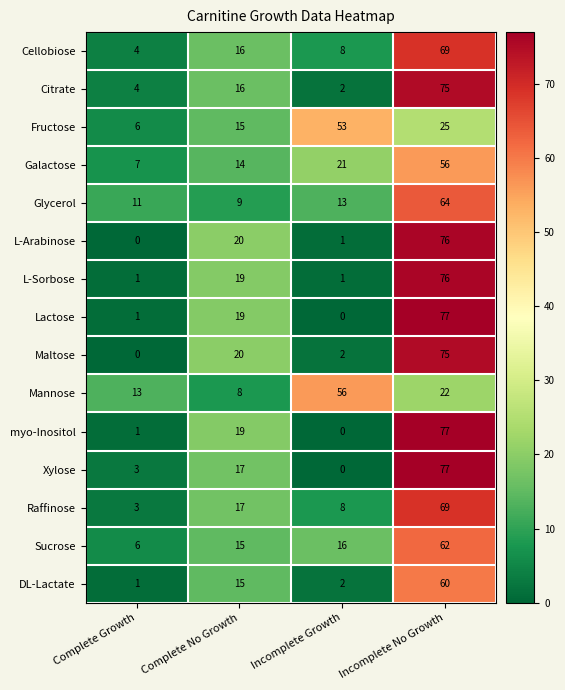

Rank the categories by Sucrose value from highest to lowest.

Incomplete No Growth, Incomplete Growth, Complete No Growth, Complete Growth